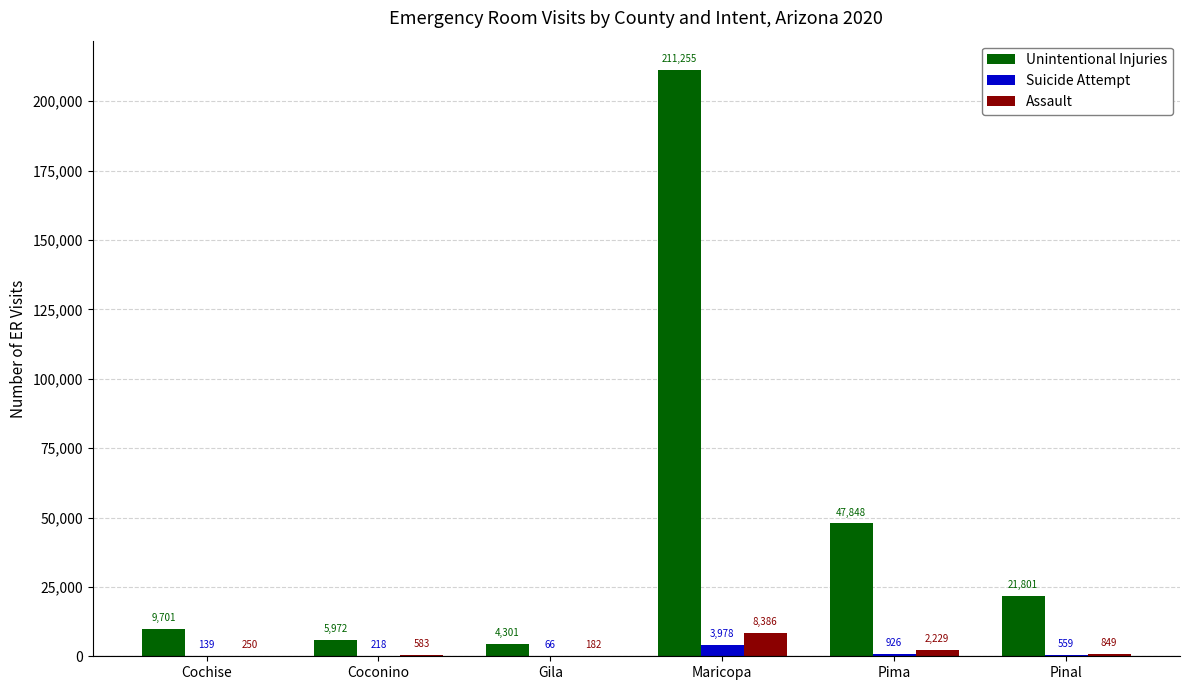

The value of Assault at Maricopa is 8386. True or false?

True